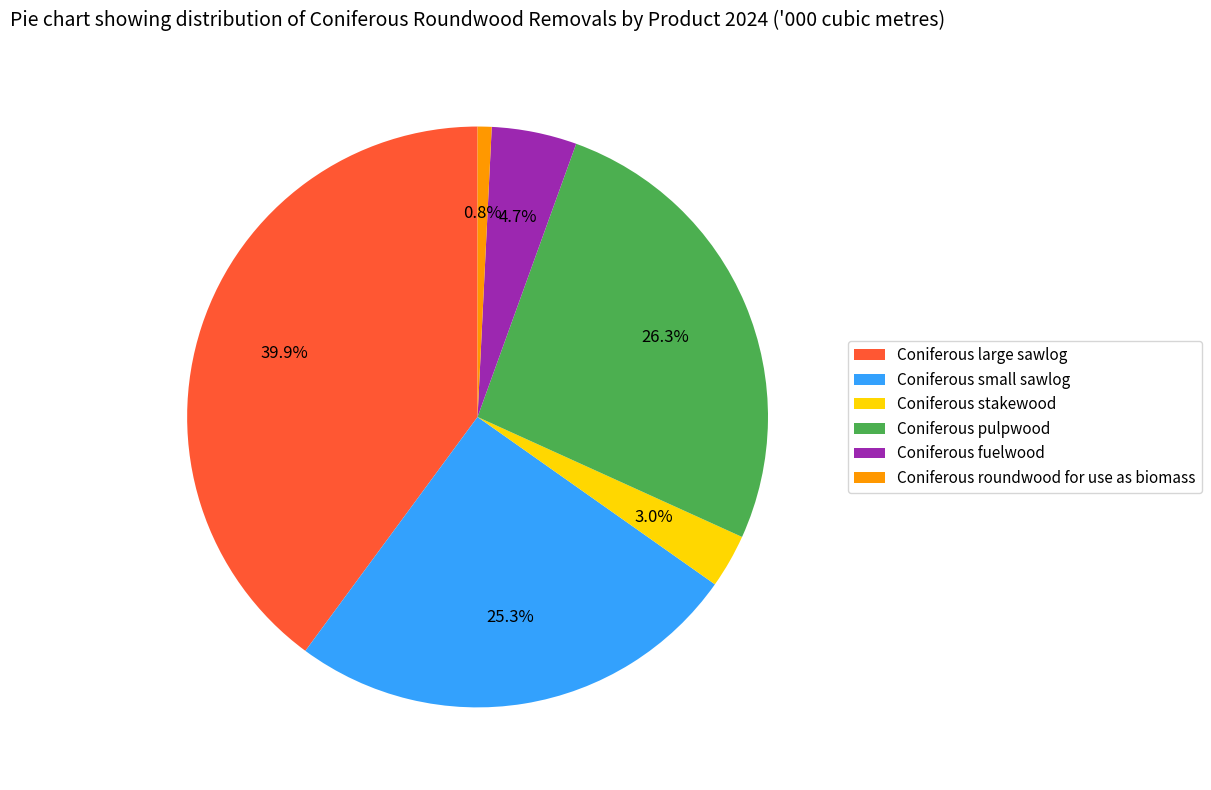

Which category has the smallest portion of the pie?

Coniferous roundwood for use as biomass